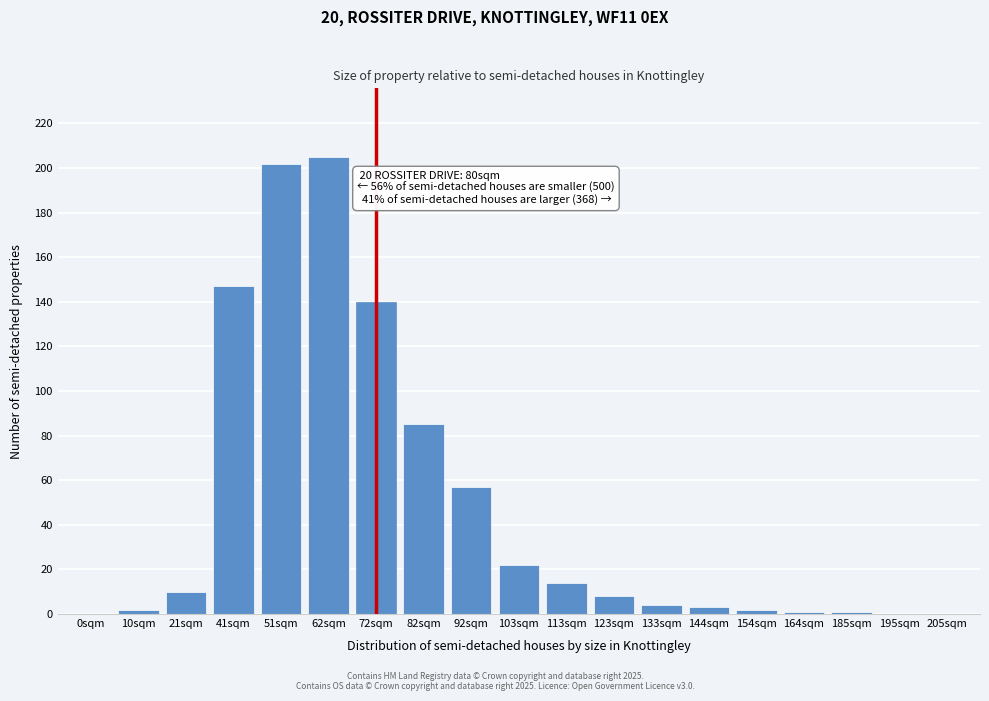

Reading left to right, transcribe all the data shown in this chart.

0sqm=0	10sqm=2	21sqm=10	41sqm=147	51sqm=202	62sqm=205	72sqm=140	82sqm=85	92sqm=57	103sqm=22	113sqm=14	123sqm=8	133sqm=4	144sqm=3	154sqm=2	164sqm=1	185sqm=1	195sqm=0	205sqm=0